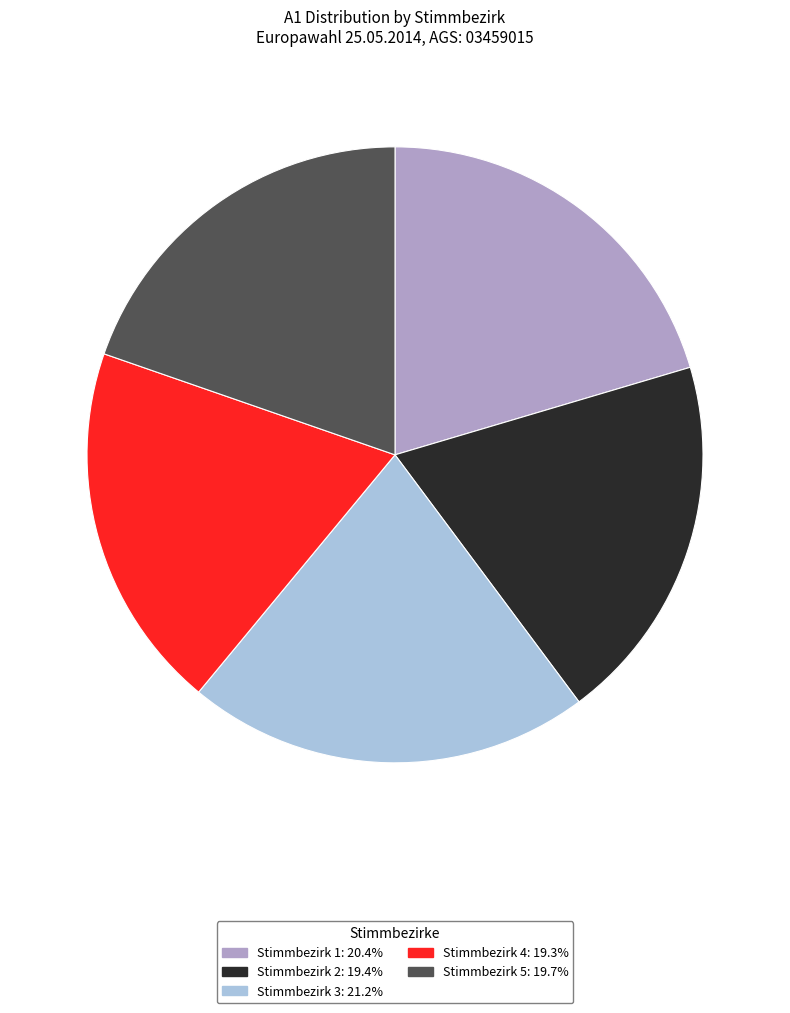

Does Stimmbezirk 5: 19.7% represent more than half of the total?

No